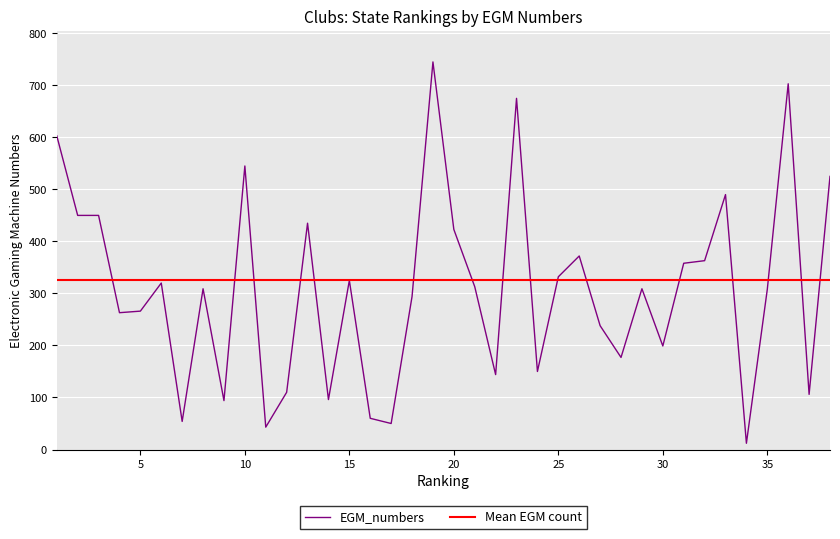

List the labels in order of value, largest first.

19, 36, 23, 1, 10, 38, 33, 2, 3, 13, 20, 26, 32, 31, 25, 15, 6, 21, 8, 29, 35, 18, 5, 4, 27, 30, 28, 24, 22, 12, 37, 14, 9, 16, 7, 17, 11, 34